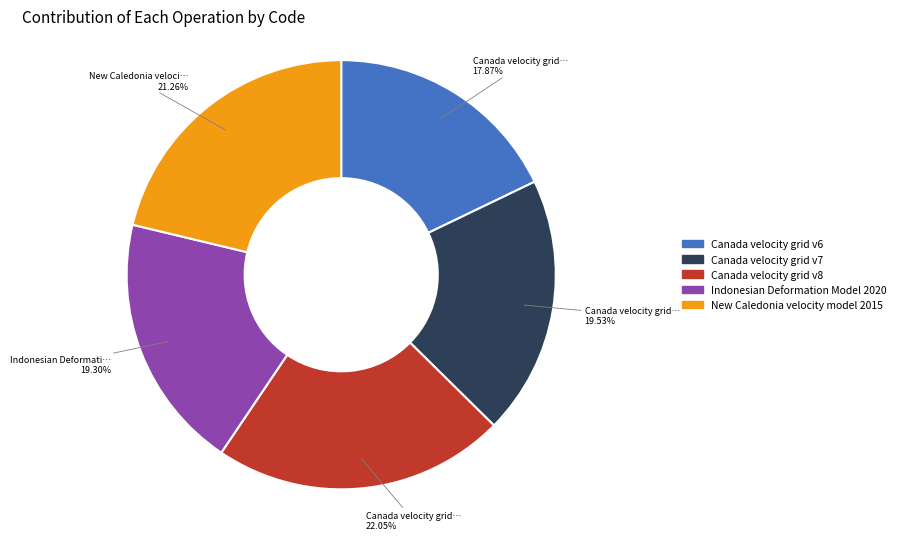

Is there a majority slice in this chart?

No